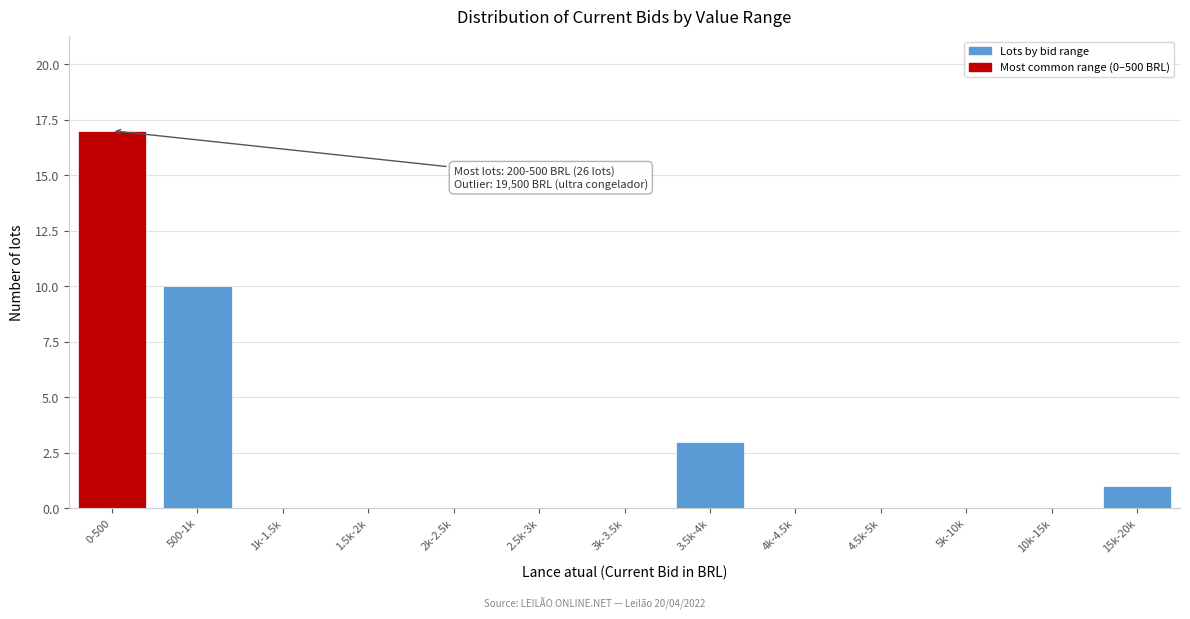

Reading right to left, list all the values displayed in this chart.

15k-20k=1	10k-15k=0	5k-10k=0	4.5k-5k=0	4k-4.5k=0	3.5k-4k=3	3k-3.5k=0	2.5k-3k=0	2k-2.5k=0	1.5k-2k=0	1k-1.5k=0	500-1k=10	0-500=17